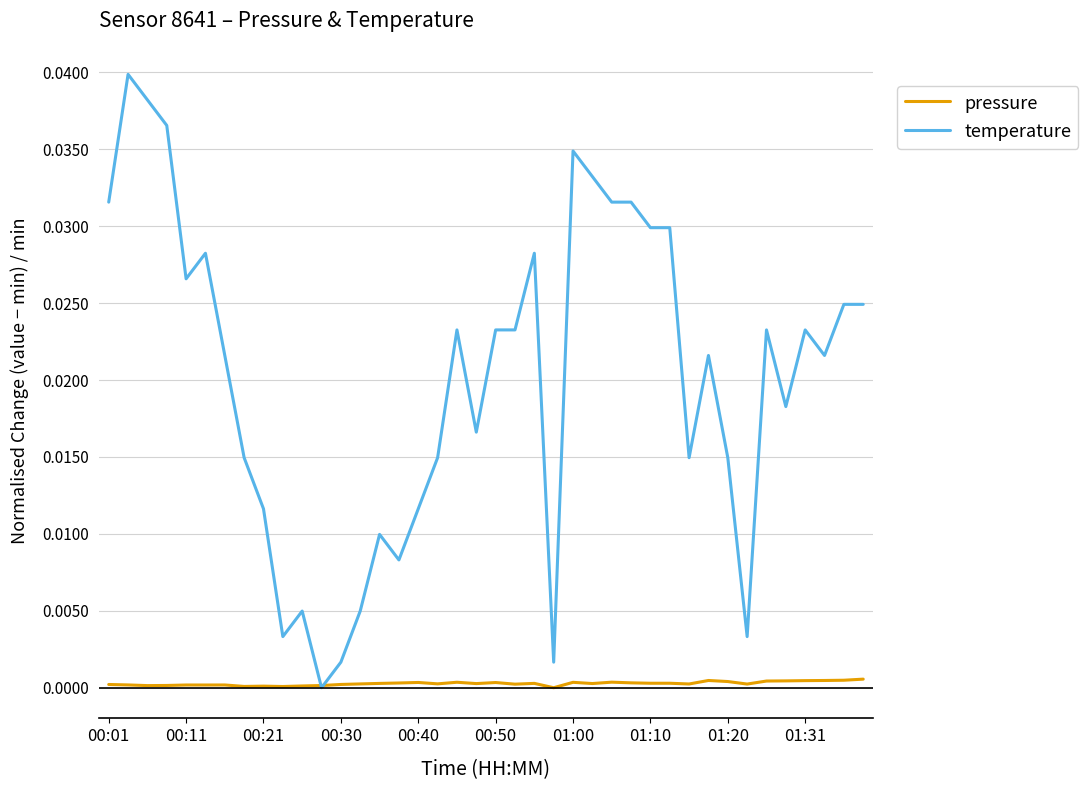

List the series in order of their peak value, highest first.

temperature, pressure